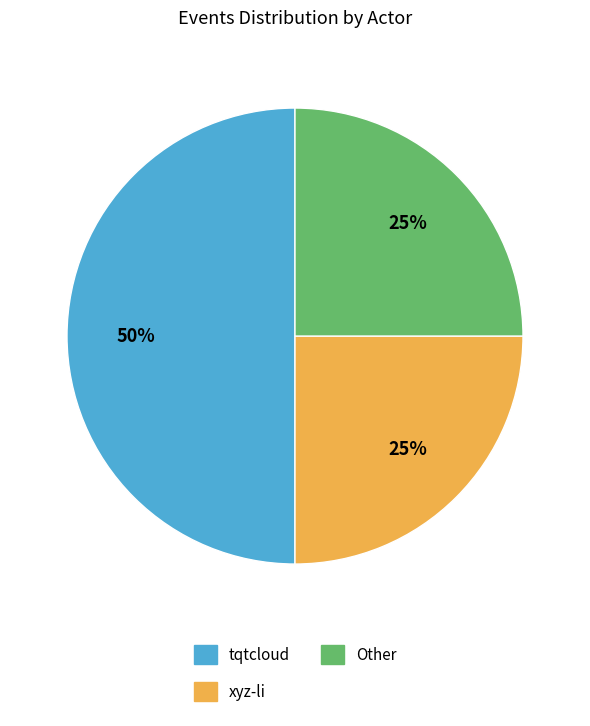

To the nearest percent, what is the combined percentage of Other and tqtcloud?

75%